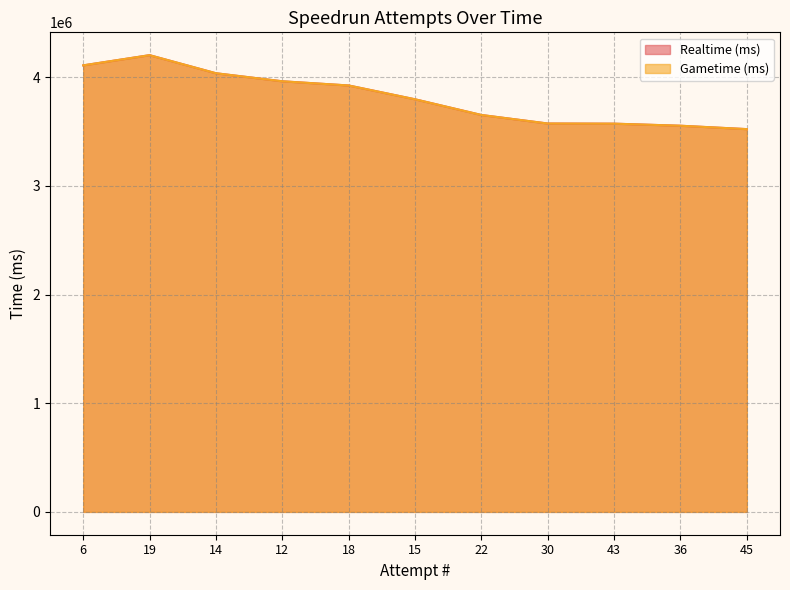

List the labels in order of Realtime (ms) value, smallest first.

45, 36, 43, 30, 22, 15, 18, 12, 14, 6, 19